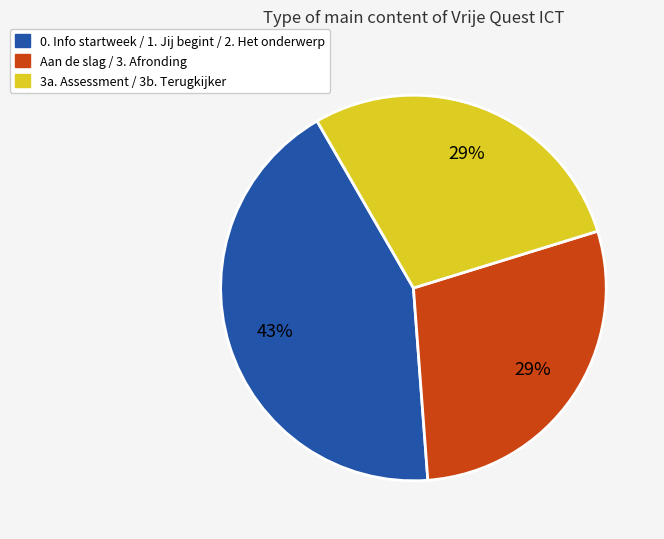

To the nearest percent, what is the average slice percentage?

33%